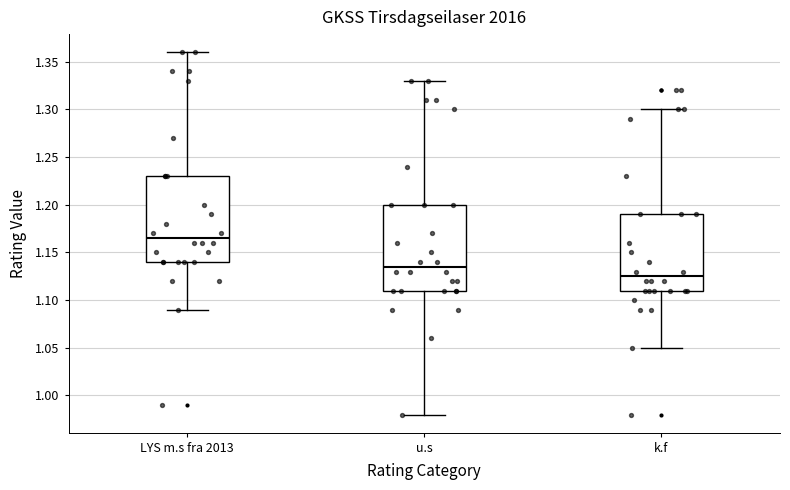

Which box's median line is the highest?

LYS m.s fra 2013